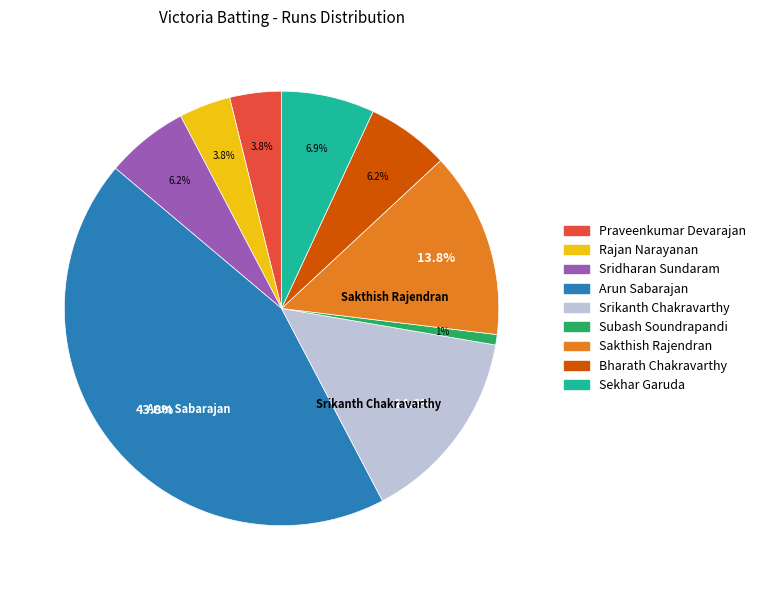

Which slice is the smallest?

Subash Soundrapandi